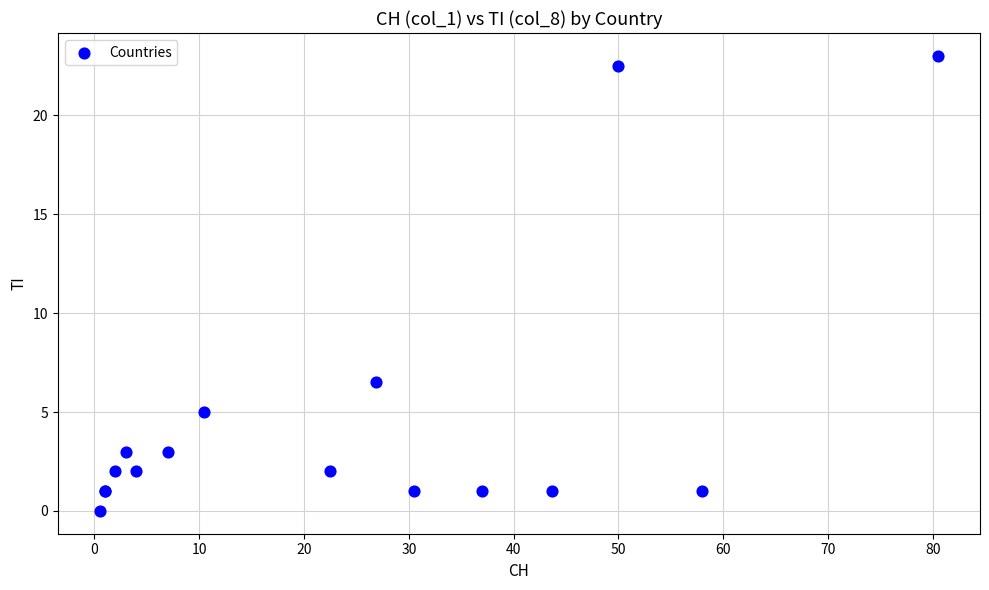

What Y value in the scatter plot is closest to 11?

6.5